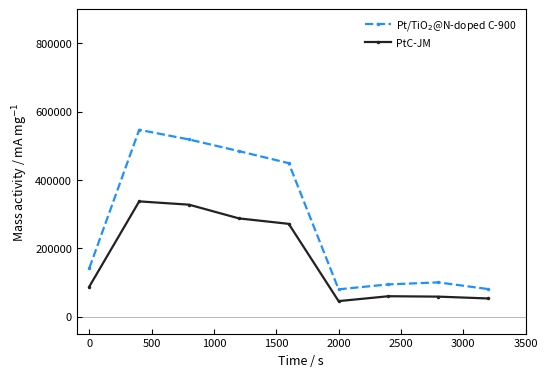

What is the highest value of the PtC-JM series?

337215